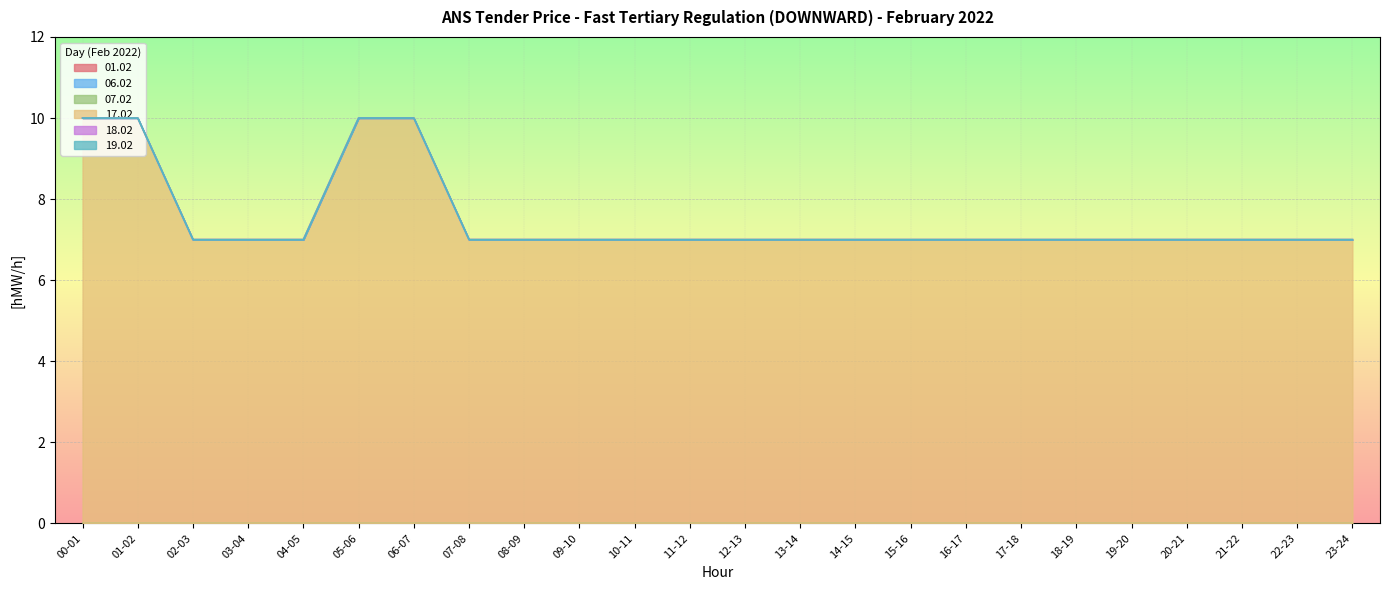

How many lines are shown in the chart?

6